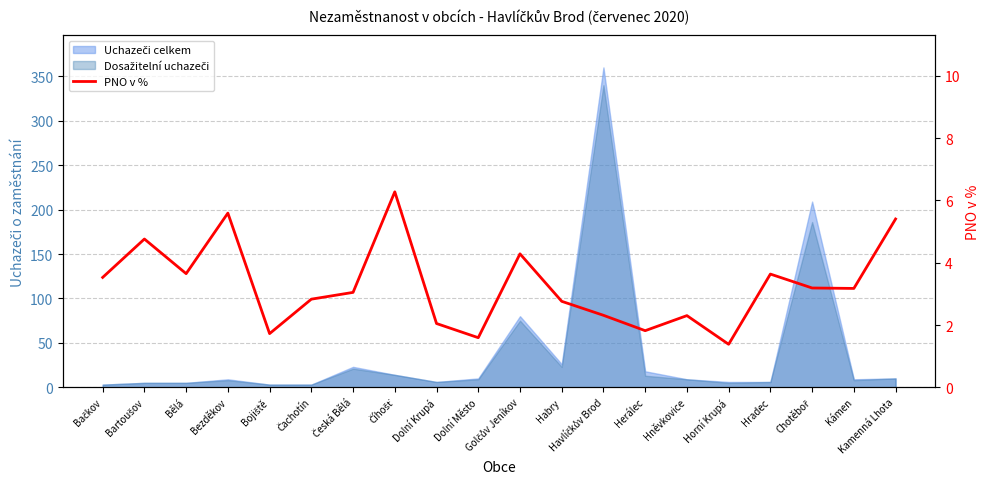

Is it true that the value at Bezděkov is 5.6?

True